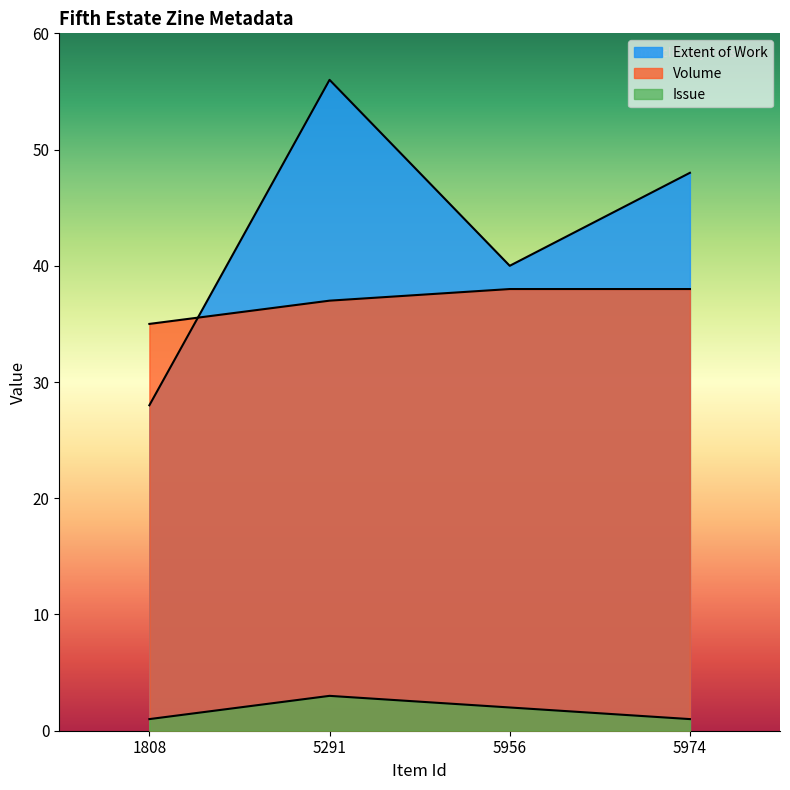

Which series has the largest total across all categories?

Extent of Work